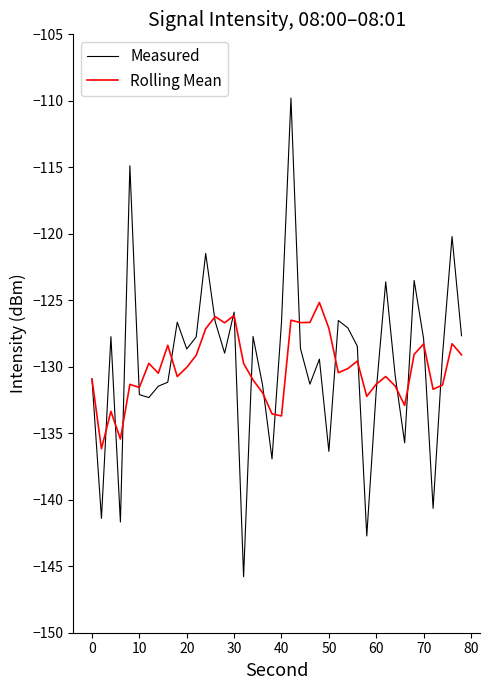

What is the lowest value of the Rolling Mean series?

-136.2